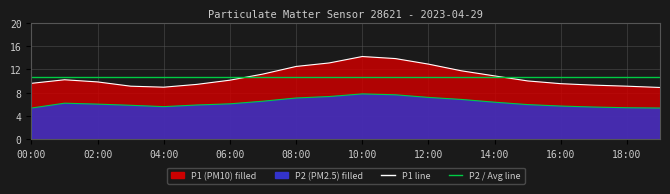

How many data points does each series have?

20